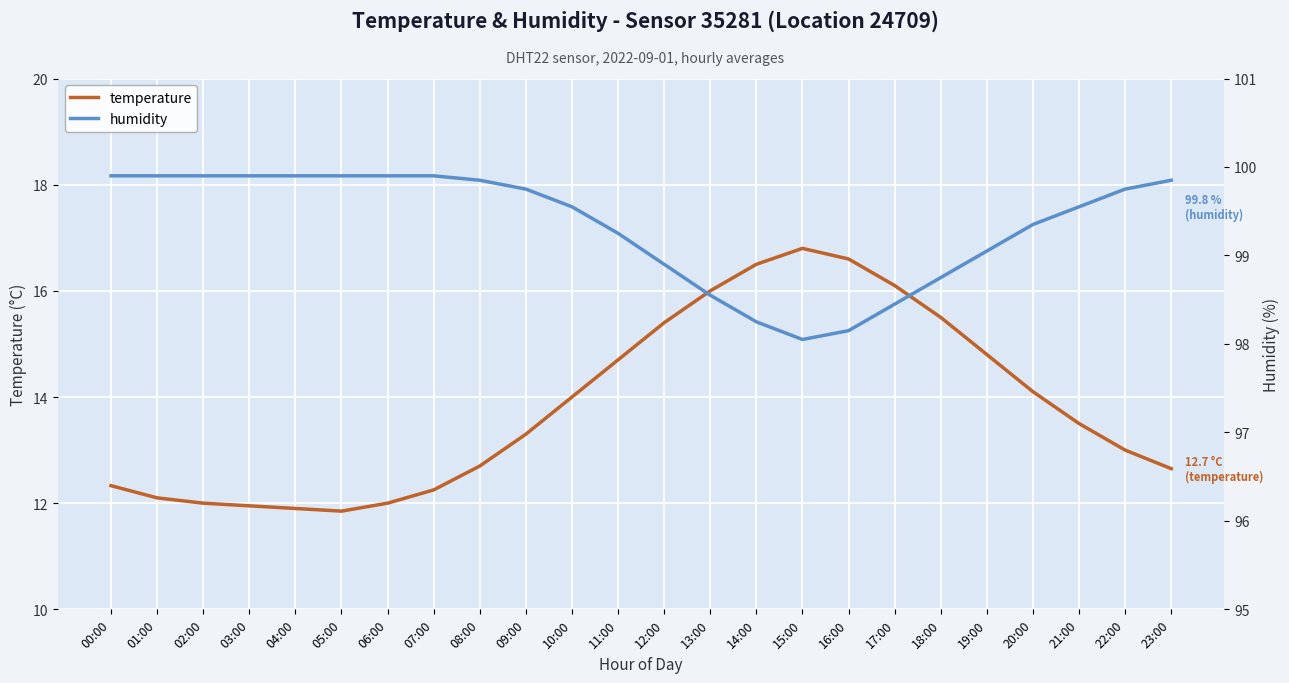

What is the greatest value displayed?

99.9